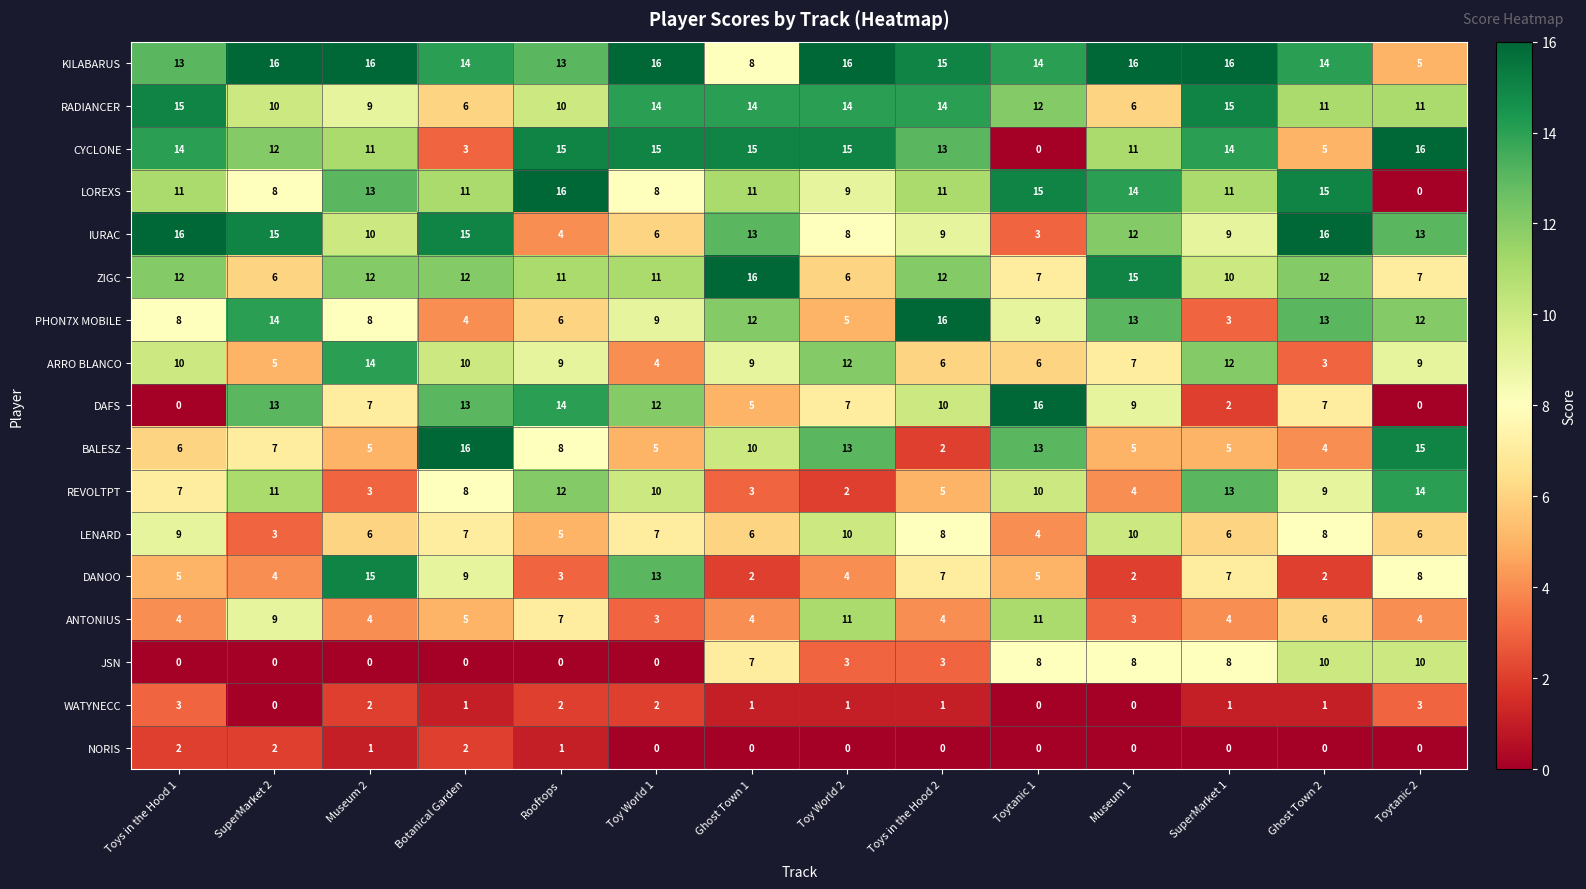

How many values in DAFS are above zero?

12